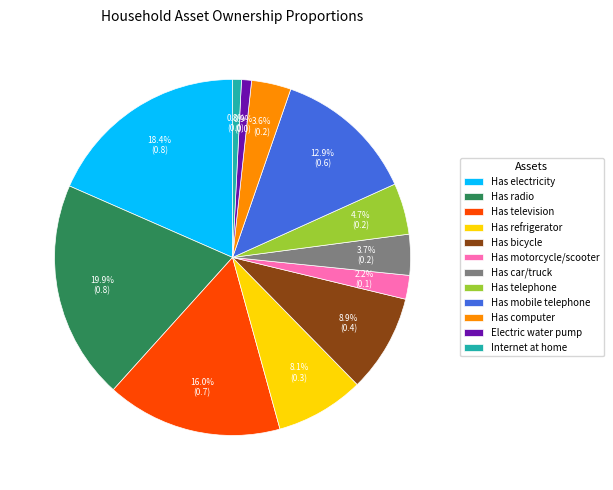

What is the largest slice in the pie chart?

Has radio